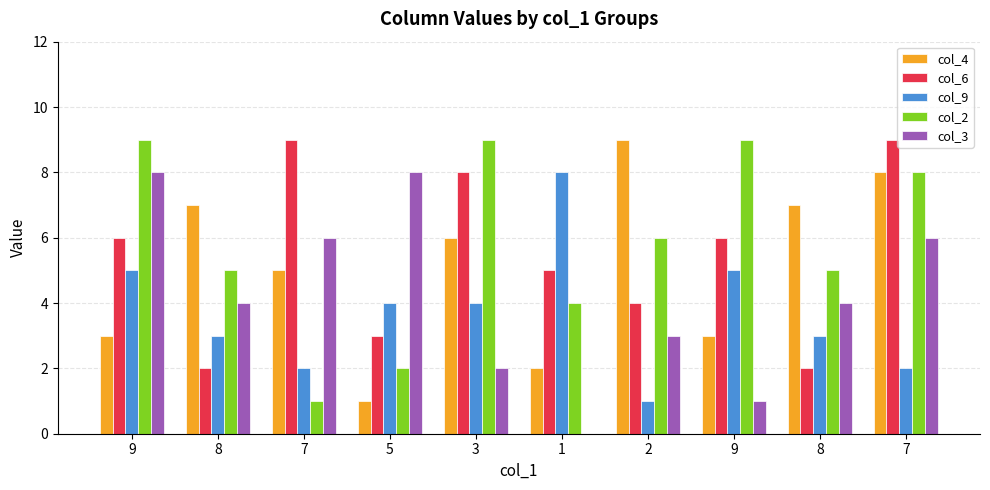

Reading right to left, list all the values displayed in this chart.

col_4: 8	7	3	9	2	6	1	5	7	3
col_6: 9	2	6	4	5	8	3	9	2	6
col_9: 2	3	5	1	8	4	4	2	3	5
col_2: 8	5	9	6	4	9	2	1	5	9
col_3: 6	4	1	3	0	2	8	6	4	8